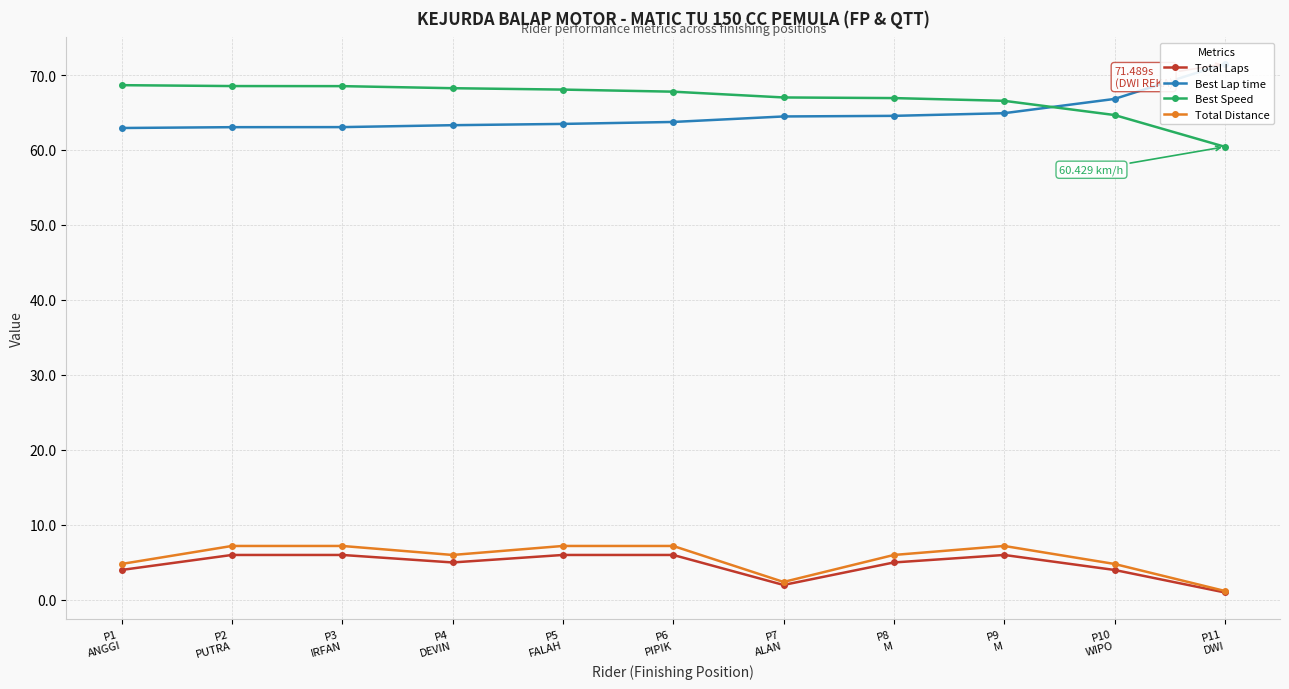

True or false: Best Speed has more than 1 interior local peaks.

False